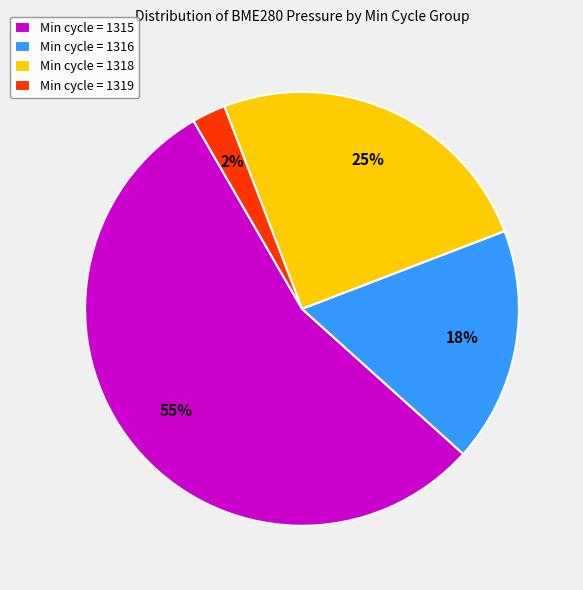

Rank the categories by value from highest to lowest.

Min cycle = 1315, Min cycle = 1318, Min cycle = 1316, Min cycle = 1319